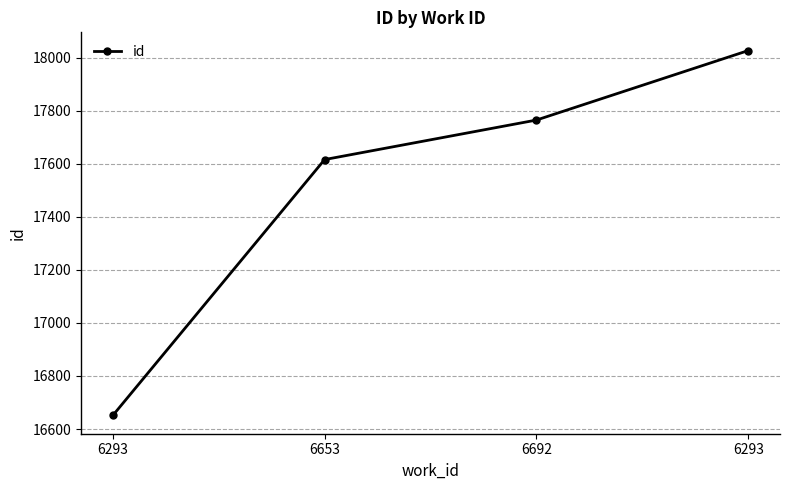

What is the difference between the maximum and minimum values?

1376